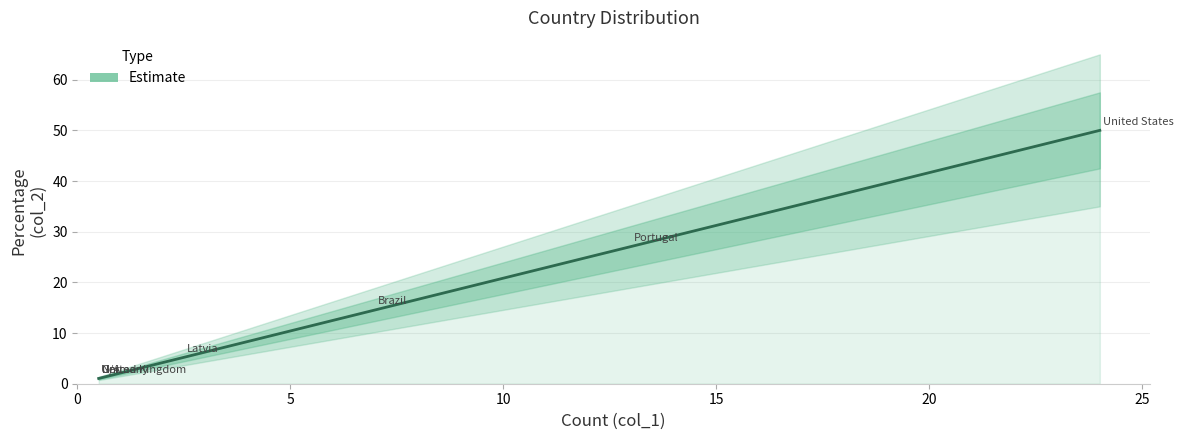

True or false: the data shows 0.3 at United Kingdom.

False